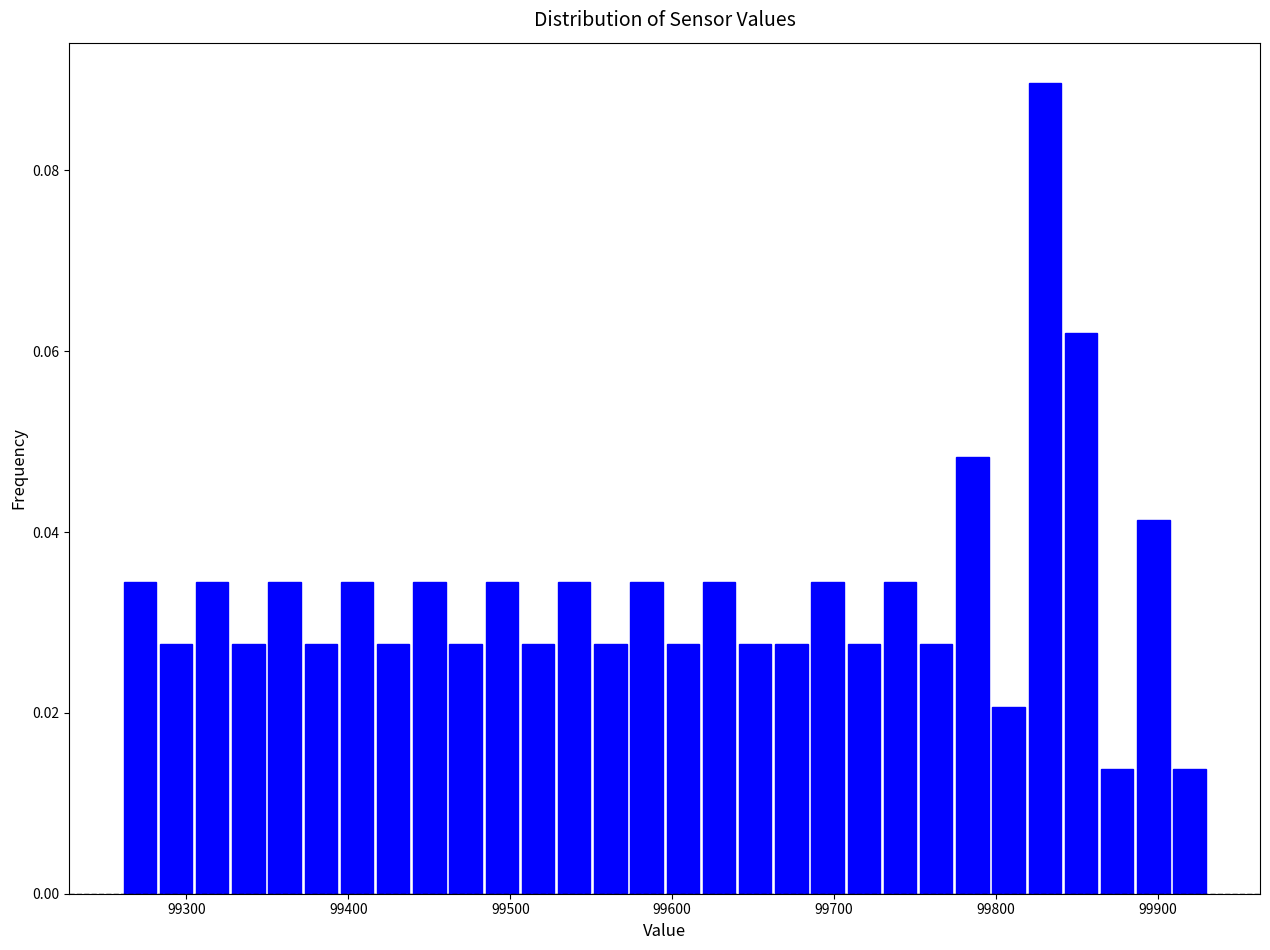

Around what value on the x-axis is the tallest bar? Give the approximate position of its centre, as read against the axis.

99830